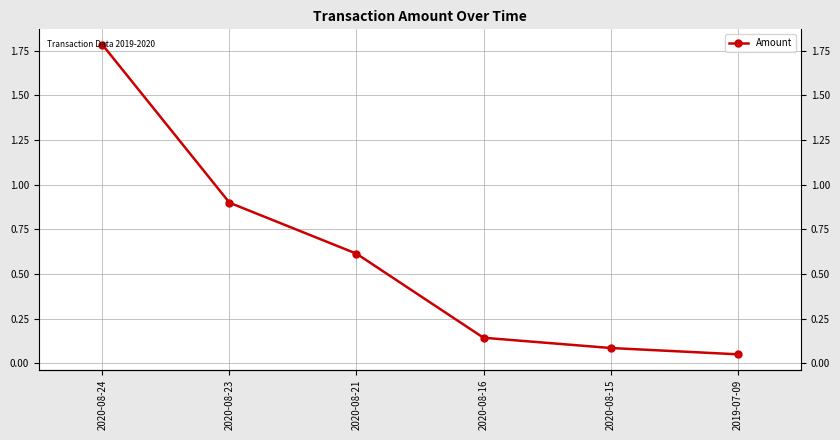

The chart shows a value of 1.8 at 2020-08-24. True or false?

True